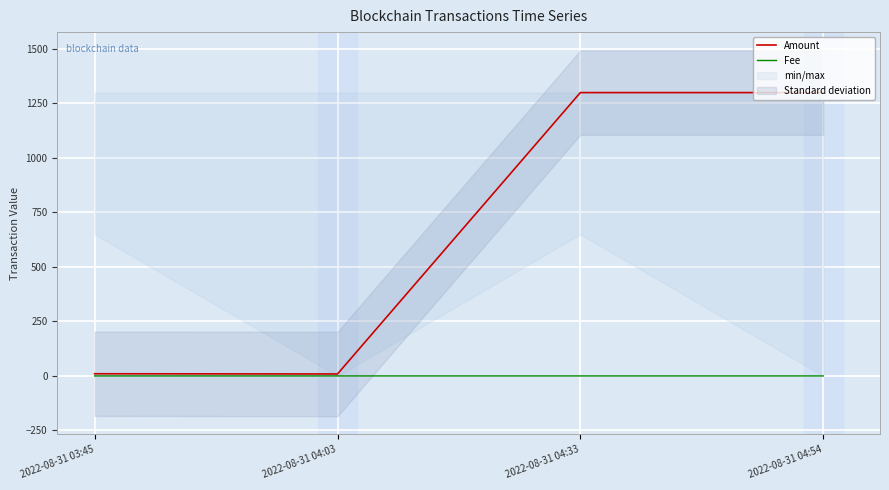

True or false: Fee and Amount cross at least once.

False